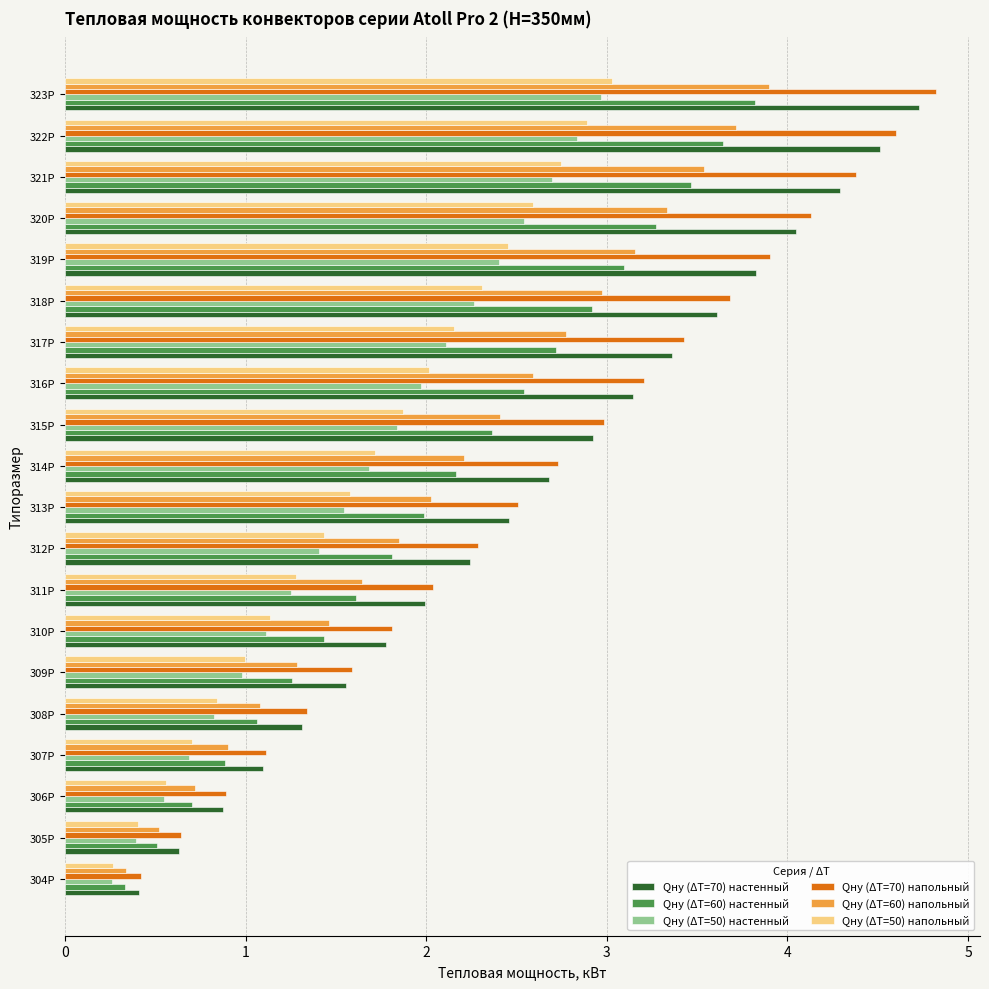

Which series changed the most between 318Р and 322Р?

Qну (ΔT=70) напольный